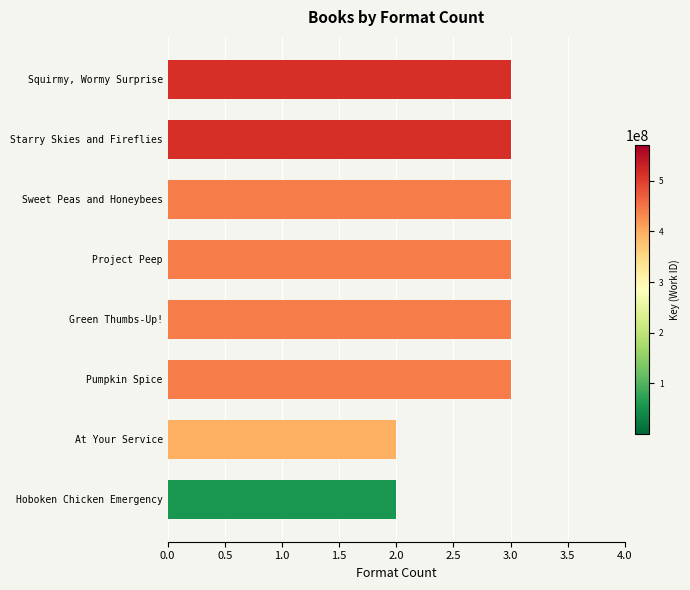

What is the value of the 5th bar from the top?

3